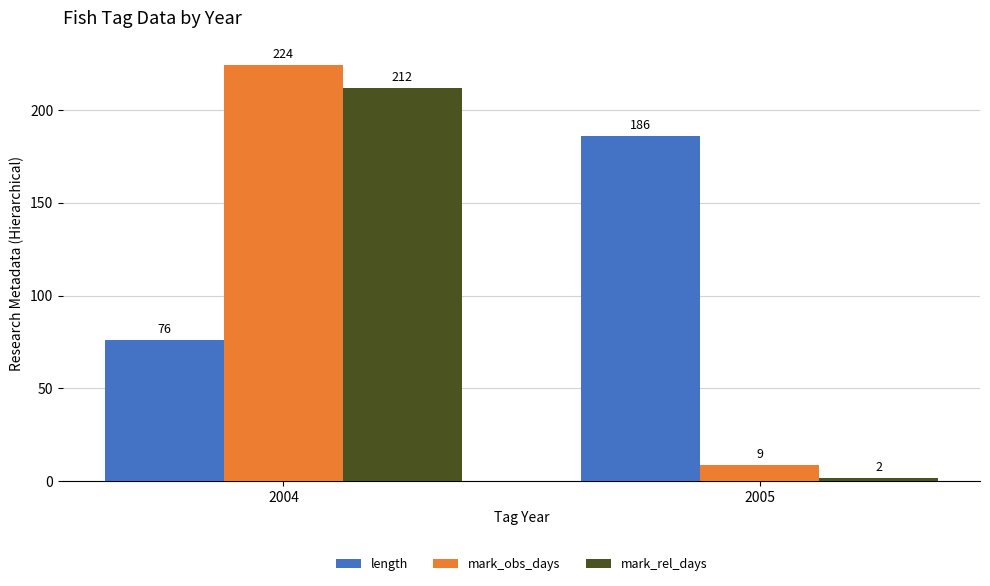

At 2005, list the series in order from smallest to largest.

mark_rel_days, mark_obs_days, length